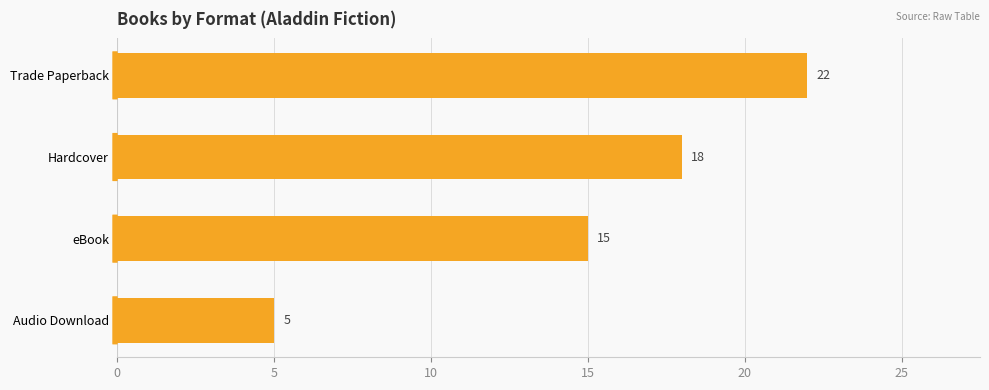

Is it true that the value at Trade Paperback is 34?

False